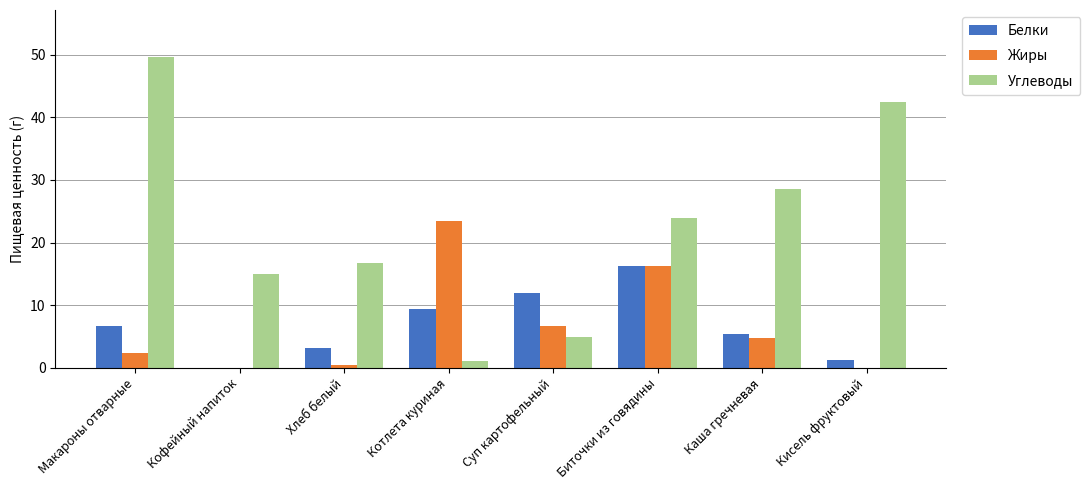

At which label does Жиры first exceed 4?

Котлета куриная